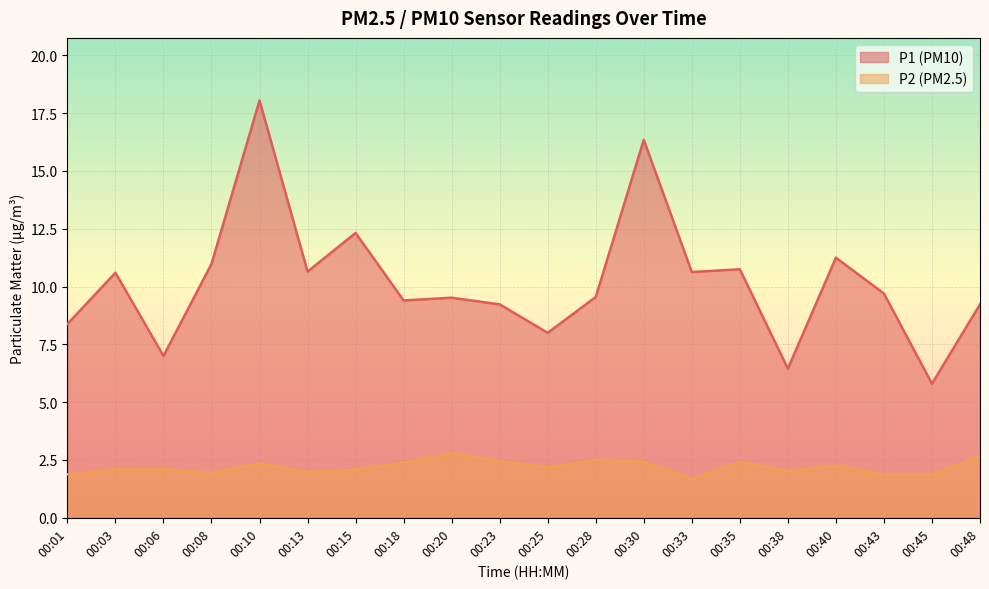

Reading right to left, what are all the values shown in this chart?

P1: 9.2	5.8	9.7	11.2	6.5	10.8	10.6	16.4	9.6	8.0	9.2	9.5	9.4	12.3	10.7	18.1	11.0	7.0	10.6	8.4
P2: 2.6	1.9	1.9	2.2	2.0	2.4	1.7	2.4	2.5	2.2	2.5	2.8	2.4	2.1	2.0	2.4	1.9	2.1	2.1	1.9